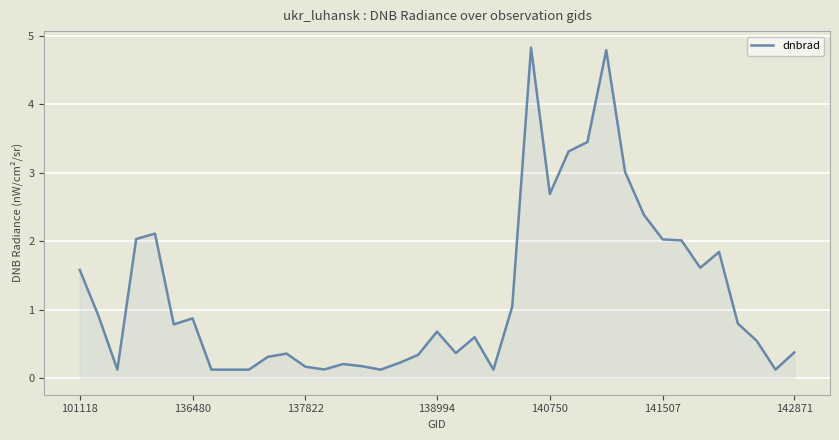

What is the maximum value shown in the chart?

4.8